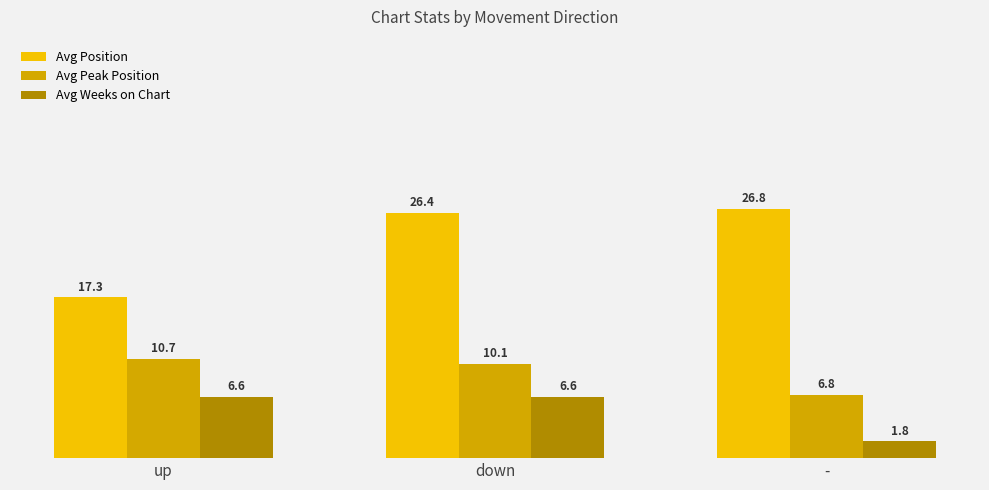

Which series has the widest spread of values?

Avg Position